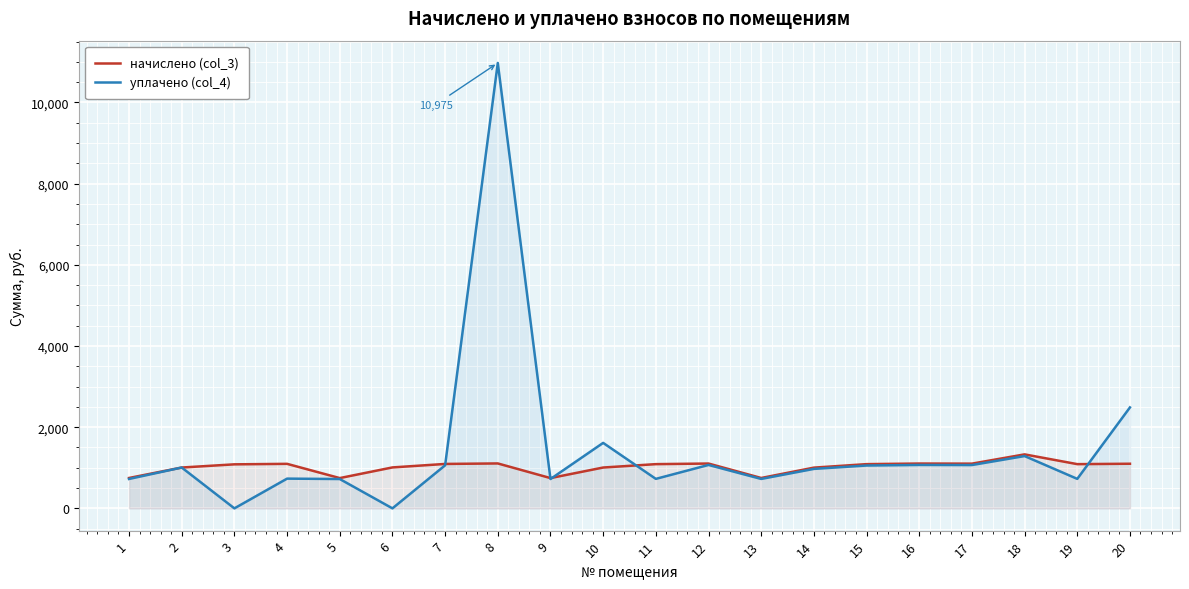

How many lines are shown in the chart?

2